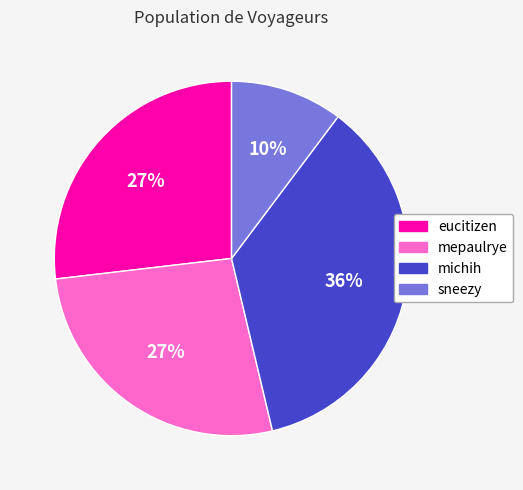

Do mepaulrye and sneezy together represent more than half of the pie?

No